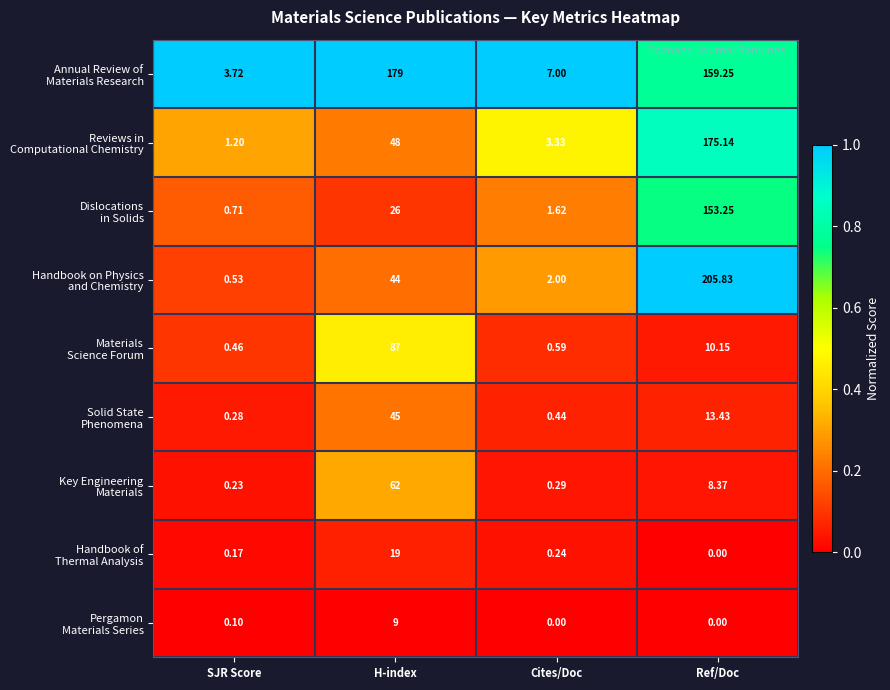

At which category is the sum across all series the highest?

Ref/Doc